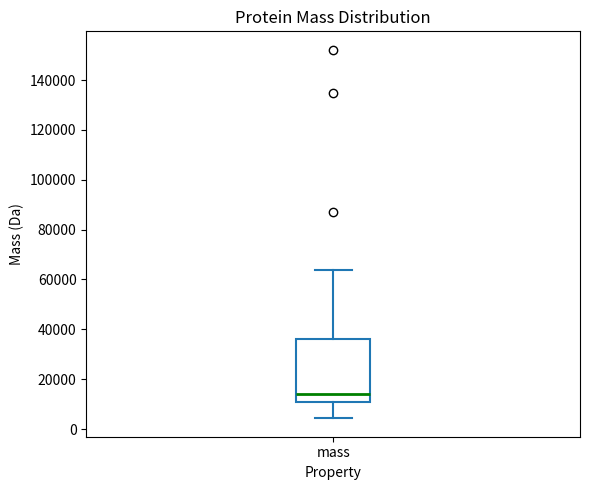

Read this box plot against the y-axis: the position of the median line, the range covered by the box, and the ends of both whiskers. The values are not printed on the chart, so give them approximately, as read against the axis.

median 14000, box 10000 to 36000, whiskers 4000 to 64000